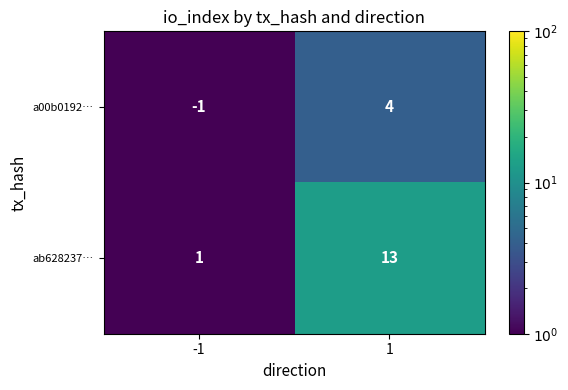

What is the maximum value for a00b0192…?

4